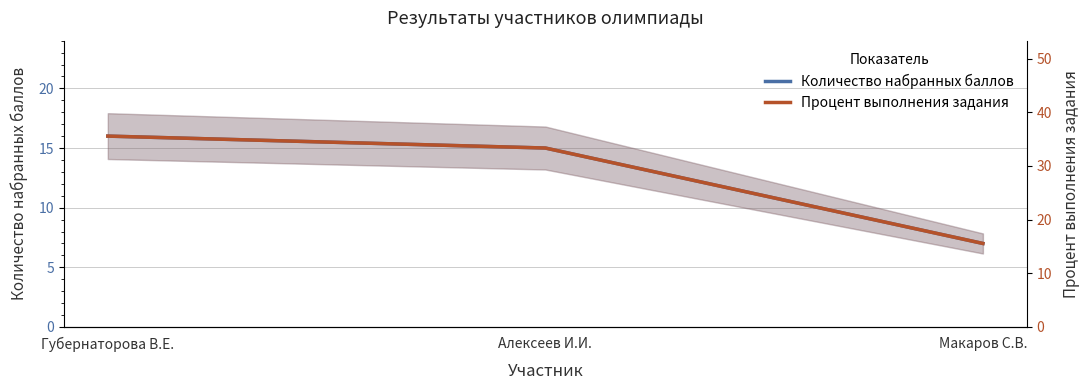

Is the value of Количество набранных баллов at Алексеев И.И. greater than the value of Процент выполнения задания at Алексеев И.И.?

No